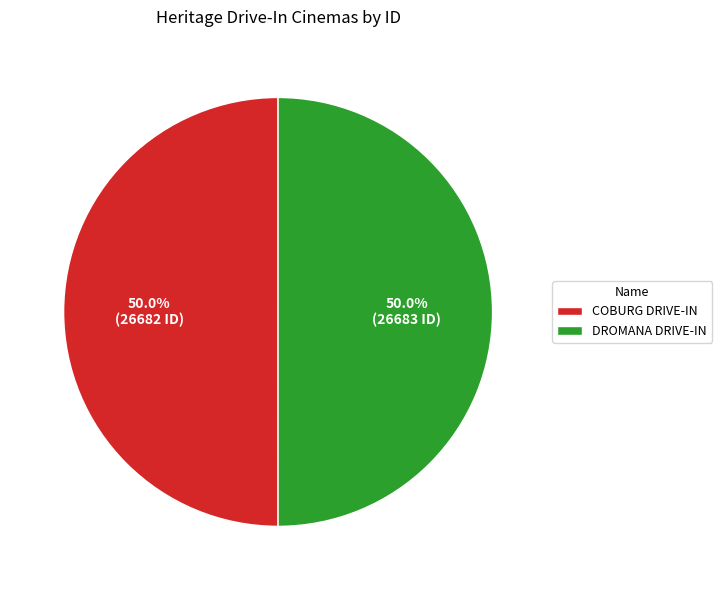

What is the total percentage of DROMANA DRIVE-IN and COBURG DRIVE-IN?

100.0%